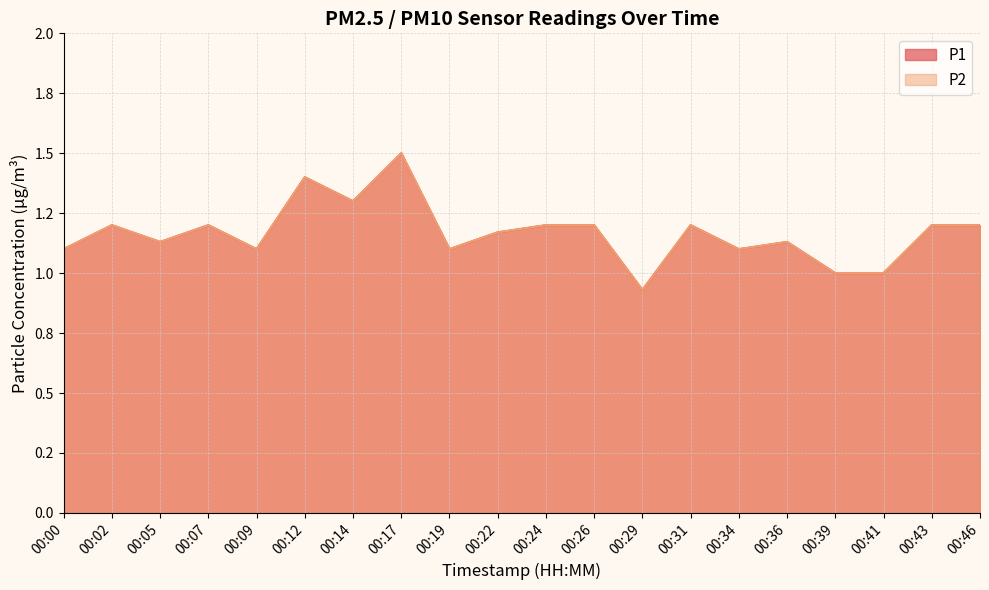

What is the sum of the P2 values at 00:05 and 00:09?

2.2